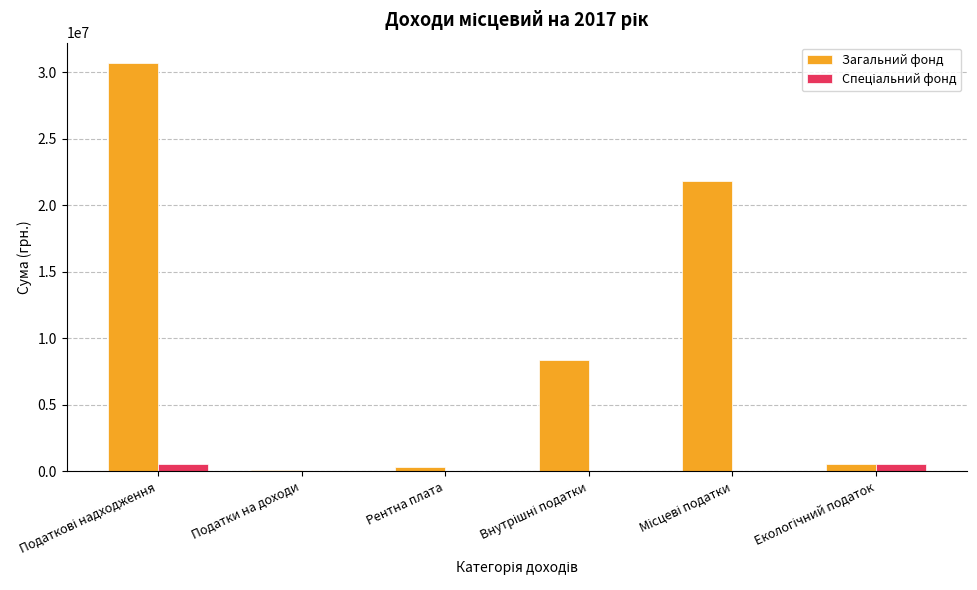

What is the highest value of the Загальний фонд series?

30672700